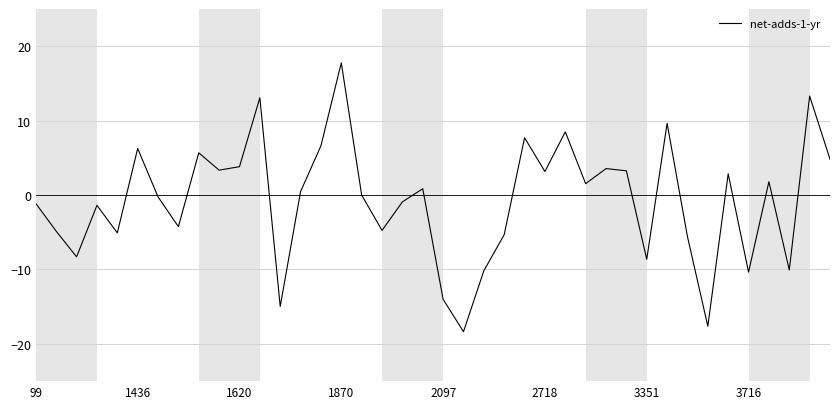

What is the difference between the maximum and minimum values?

36.1